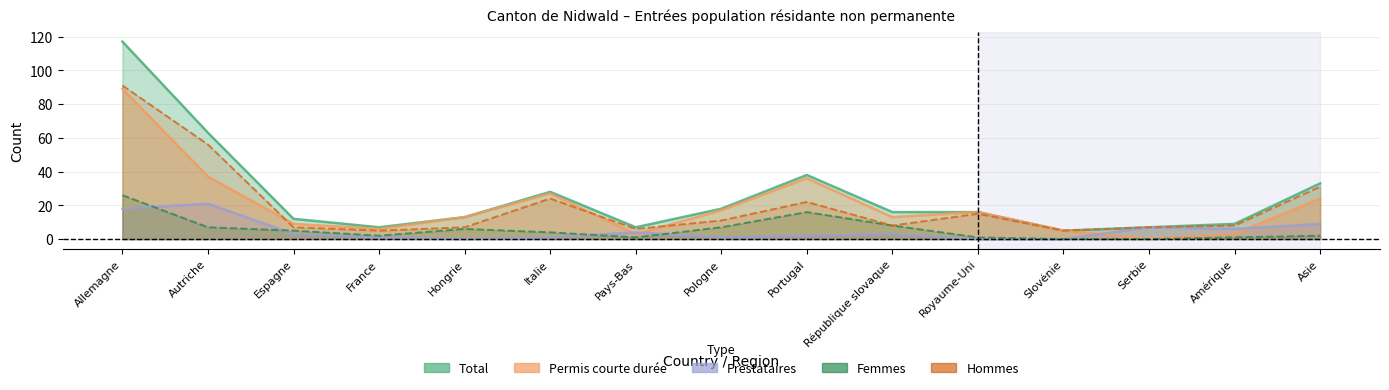

Reading left to right, list all the values displayed in this chart.

Total: 117	63	12	7	13	28	7	18	38	16	16	5	7	9	33
Permis courte durée: 89	37	9	6	13	27	3	17	36	13	16	5	0	3	24
Prestataires: 18	21	3	1	0	1	4	1	2	3	0	0	7	6	9
Femmes: 26	7	5	2	6	4	1	7	16	8	1	0	0	1	2
Hommes: 91	56	7	5	7	24	6	11	22	8	15	5	7	8	31